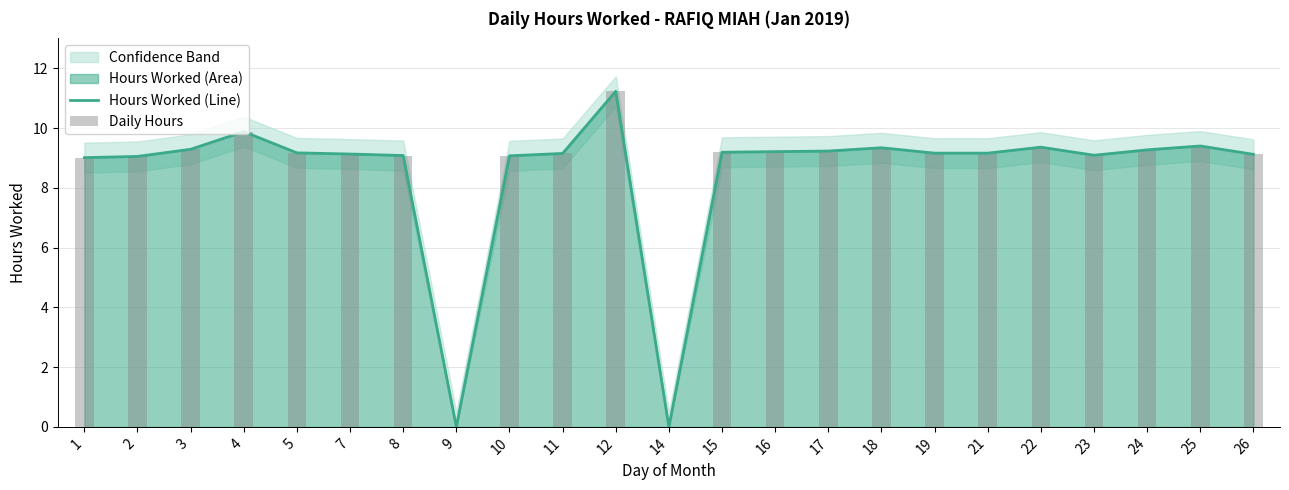

Which series has the largest total across all categories?

Hours Worked (Line)